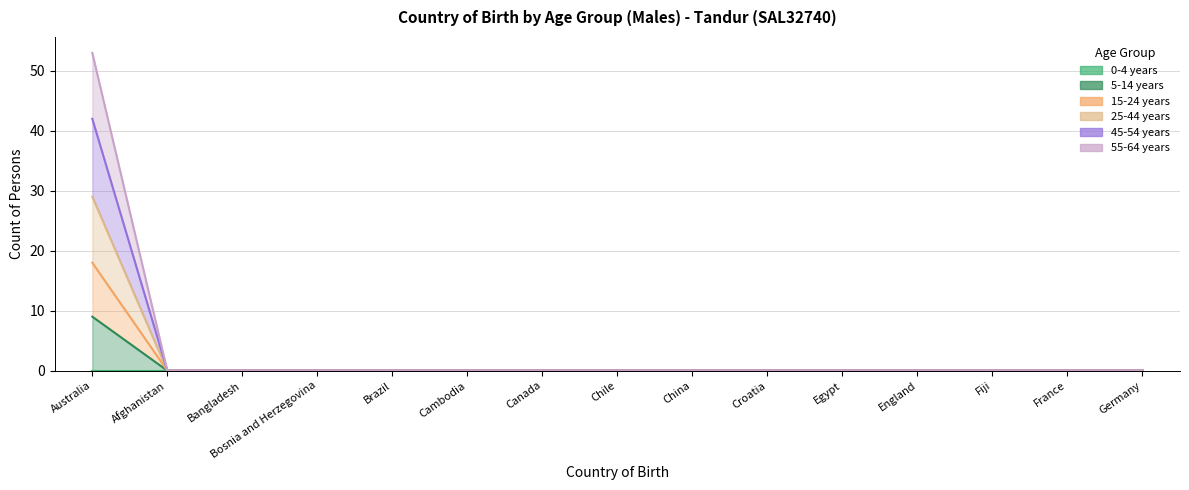

Does the chart have visible grid lines?

Yes